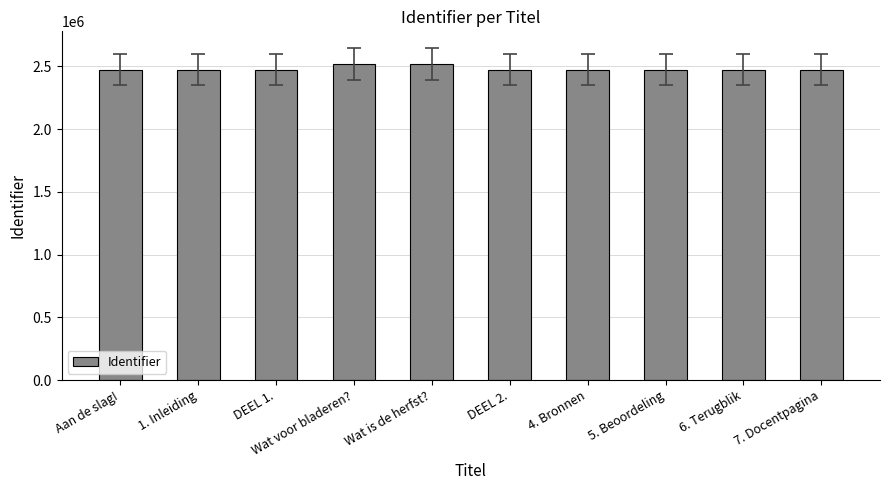

The value at Wat voor bladeren? is 3714099. True or false?

False